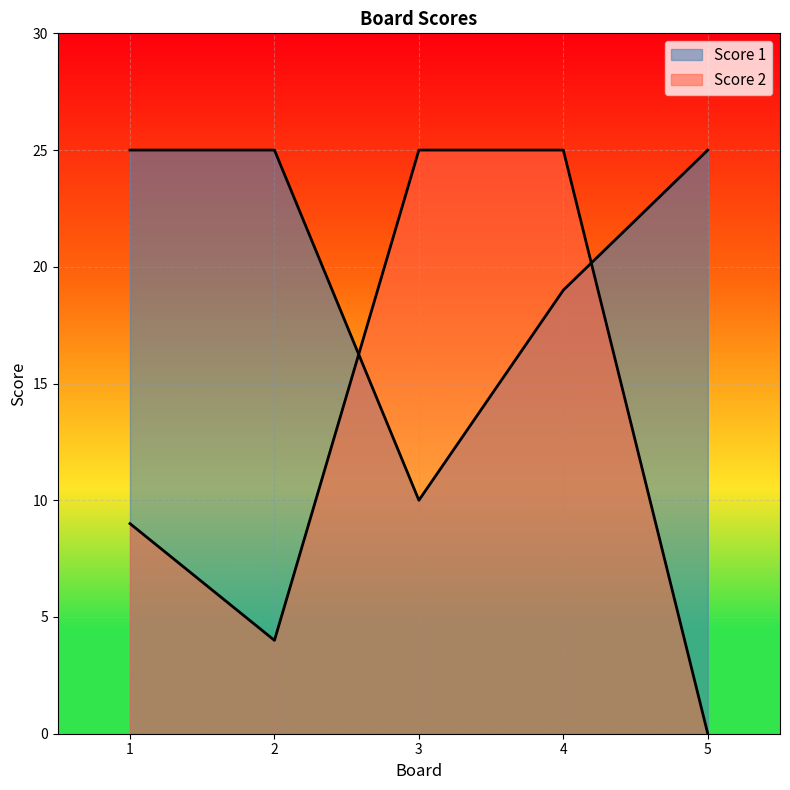

Read the Score 1 value at 4.

19